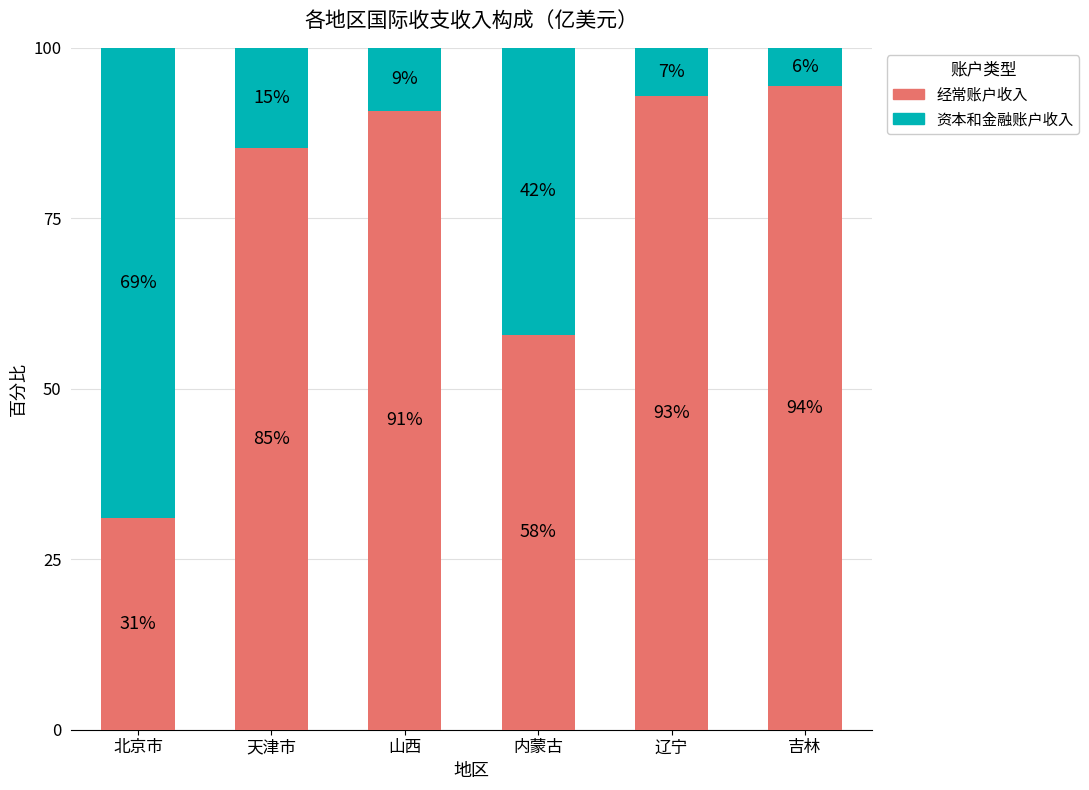

What is the lowest value of the 经常账户收入 series?

31.1